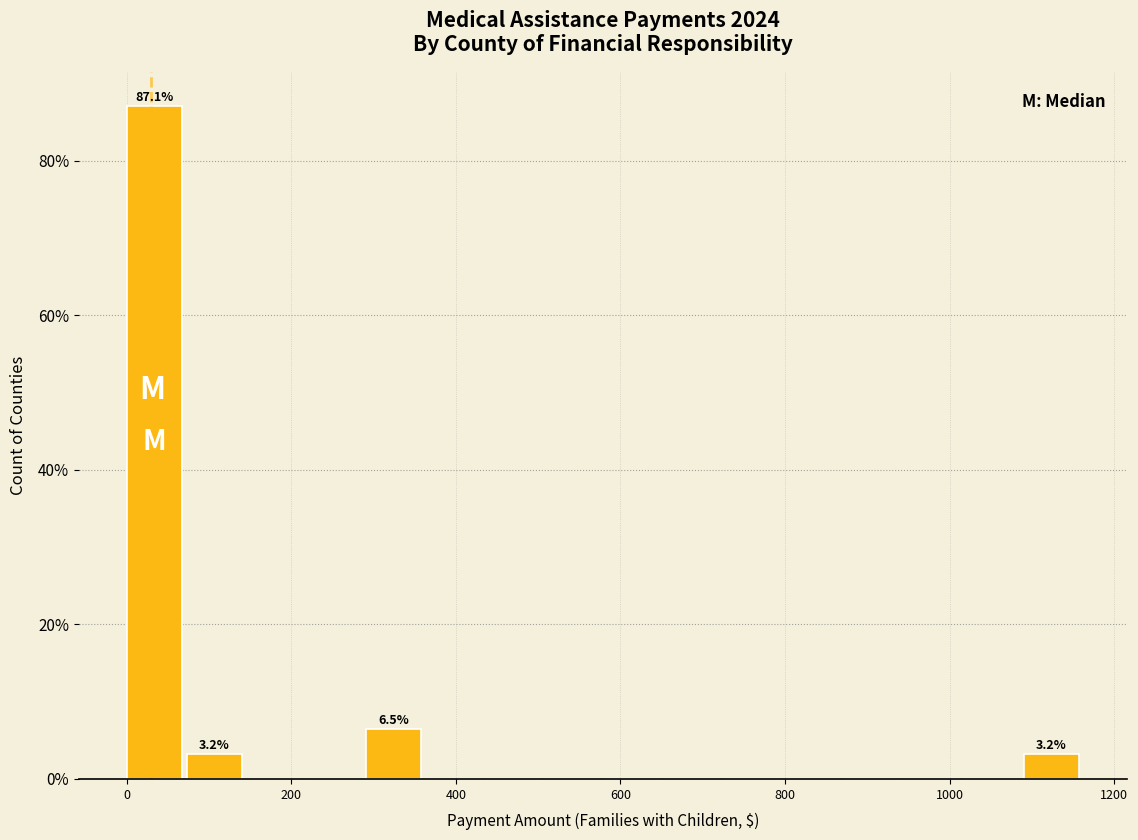

Around what value on the x-axis is the tallest bar? Give the approximate position of its centre, as read against the axis.

40